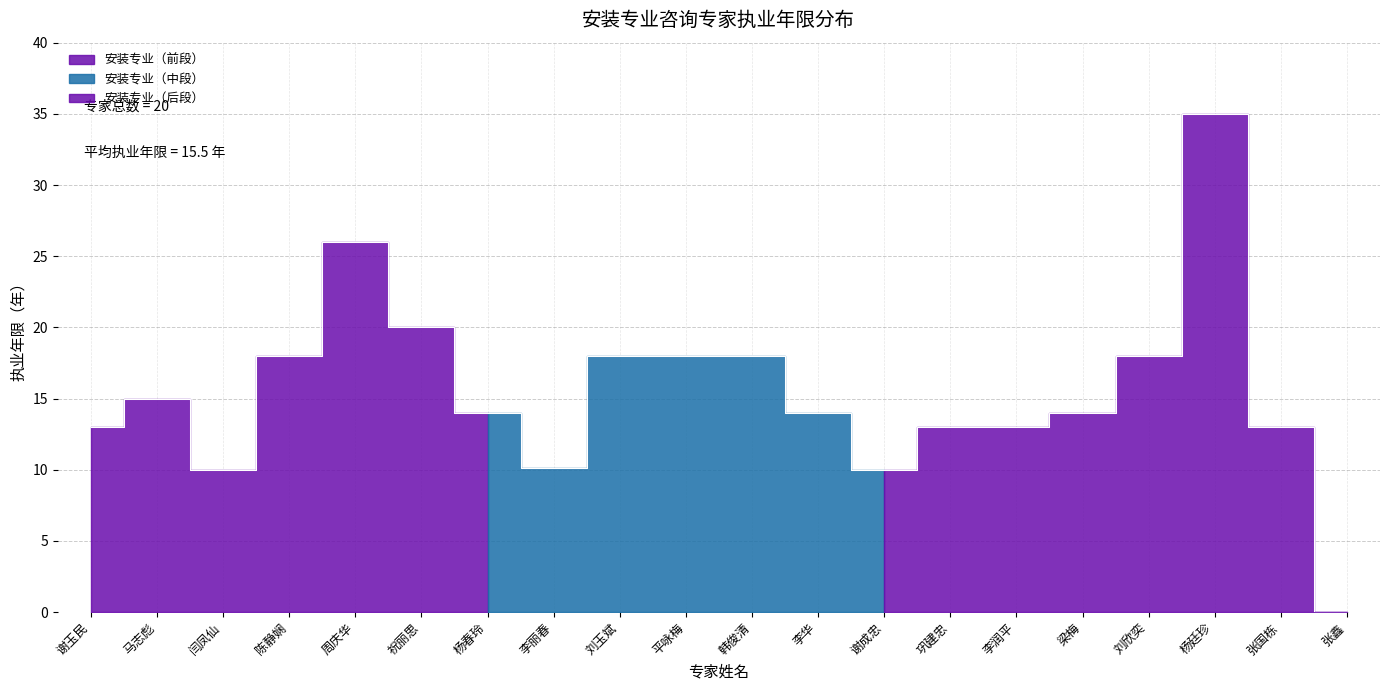

What is the label of the 5th point from the right?

梁梅